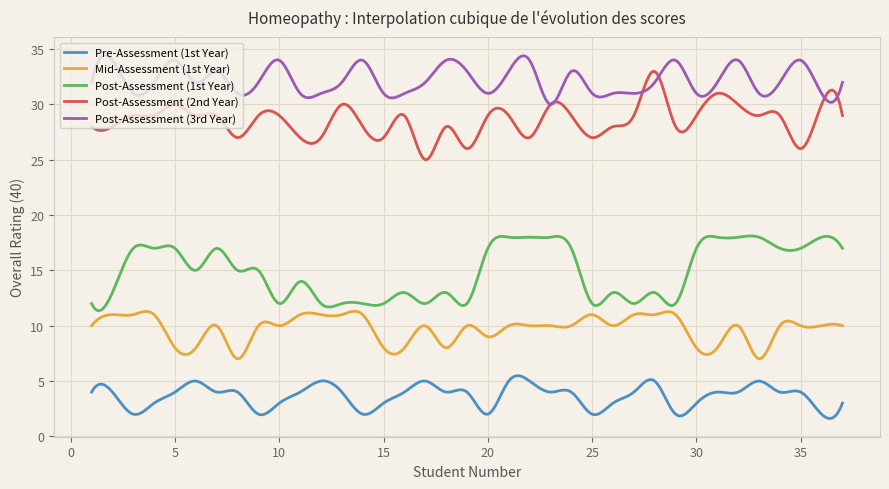

True or false: Mid-Assessment (1st Year) and Post-Assessment (3rd Year) cross at least once.

False